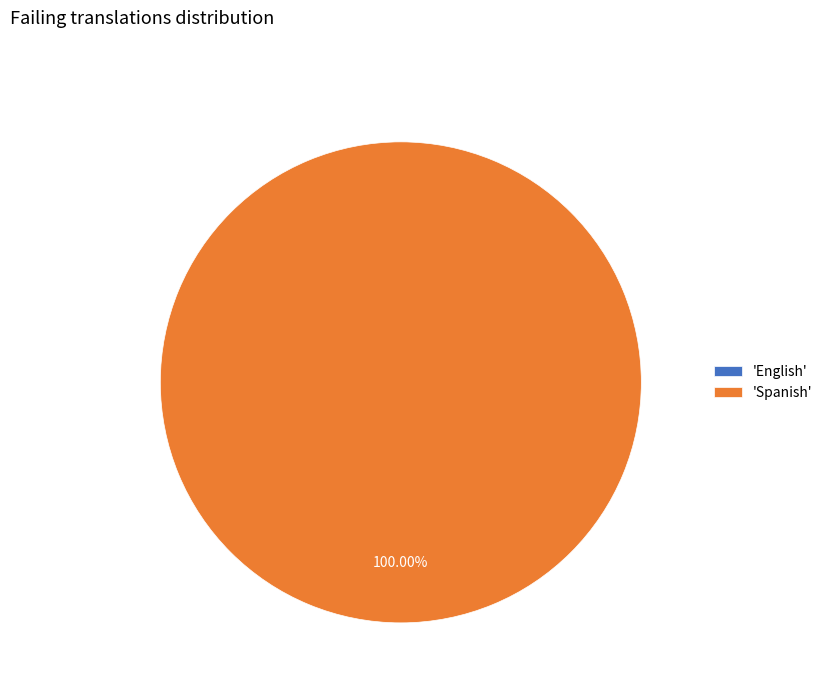

To the nearest percent, what is the combined percentage of English and Spanish?

100%